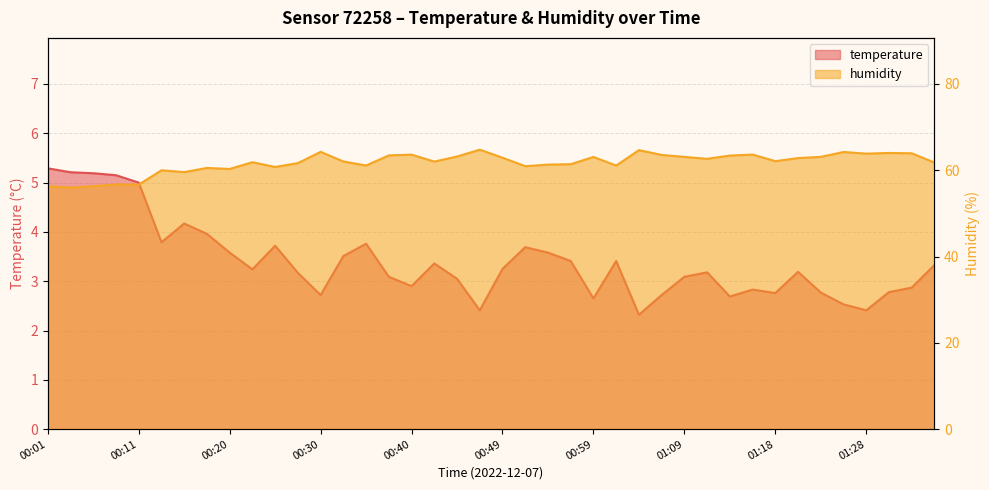

Reading right to left, what are all the values shown in this chart?

temperature: 01:35=3.3	01:33=2.9	01:30=2.8	01:28=2.4	01:26=2.5	01:23=2.8	01:21=3.2	01:18=2.8	01:16=2.8	01:13=2.7	01:11=3.2	01:09=3.1	01:06=2.7	01:04=2.3	01:01=3.4	00:59=2.6	00:57=3.4	00:54=3.6	00:52=3.7	00:49=3.2	00:47=2.4	00:44=3.0	00:42=3.4	00:40=2.9	00:37=3.1	00:35=3.8	00:32=3.5	00:30=2.7	00:27=3.2	00:25=3.7	00:23=3.2	00:20=3.6	00:18=4.0	00:15=4.2	00:13=3.8	00:11=5.0	00:08=5.2	00:06=5.2	00:03=5.2	00:01=5.3
humidity: 01:35=61.8	01:33=63.9	01:30=64.0	01:28=63.9	01:26=64.2	01:23=63.1	01:21=62.8	01:18=62.1	01:16=63.6	01:13=63.4	01:11=62.6	01:09=63.1	01:06=63.5	01:04=64.7	01:01=61.1	00:59=63.1	00:57=61.4	00:54=61.3	00:52=60.9	00:49=62.9	00:47=64.8	00:44=63.2	00:42=62.0	00:40=63.6	00:37=63.4	00:35=61.1	00:32=62.0	00:30=64.3	00:27=61.6	00:25=60.8	00:23=61.9	00:20=60.3	00:18=60.5	00:15=59.6	00:13=60.0	00:11=56.7	00:08=56.7	00:06=56.3	00:03=56.0	00:01=56.3